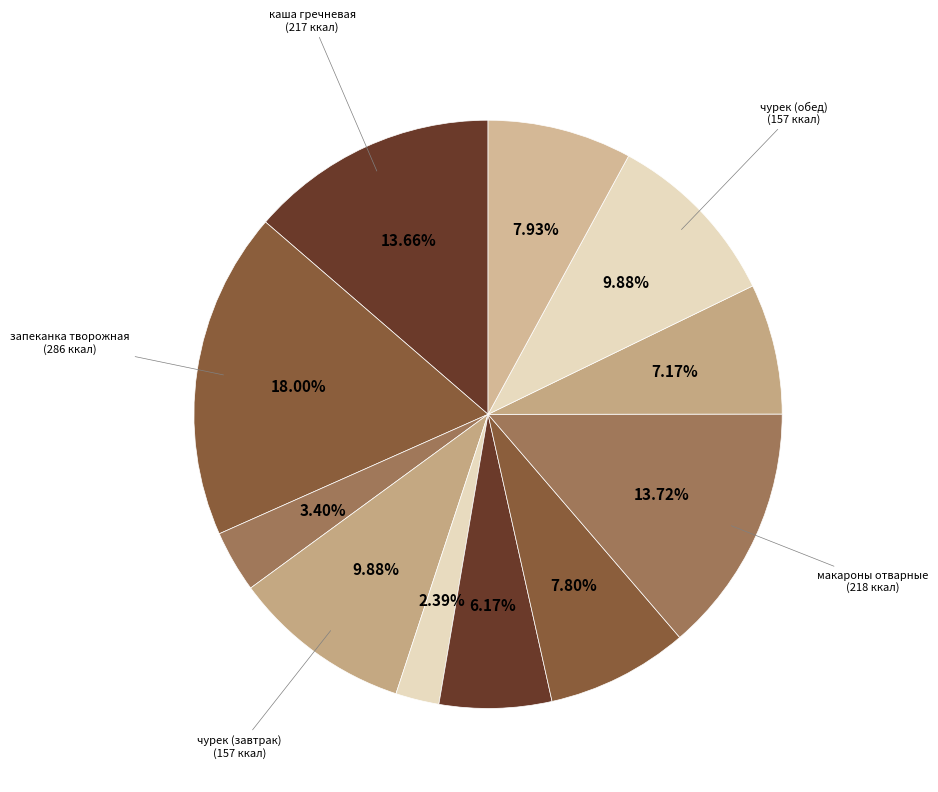

How many slices are in this pie chart?

11